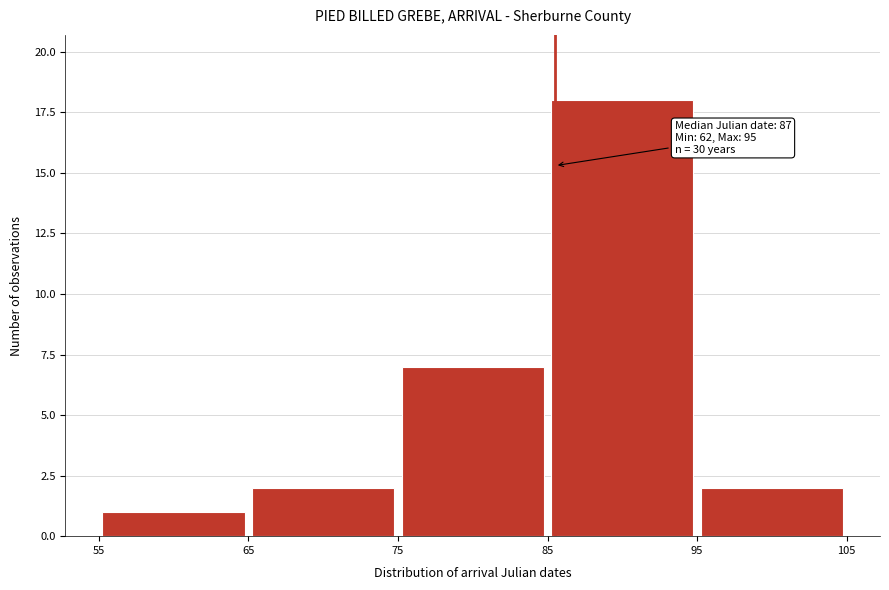

Over which range of the x-axis is the bar tallest?

85 to 95